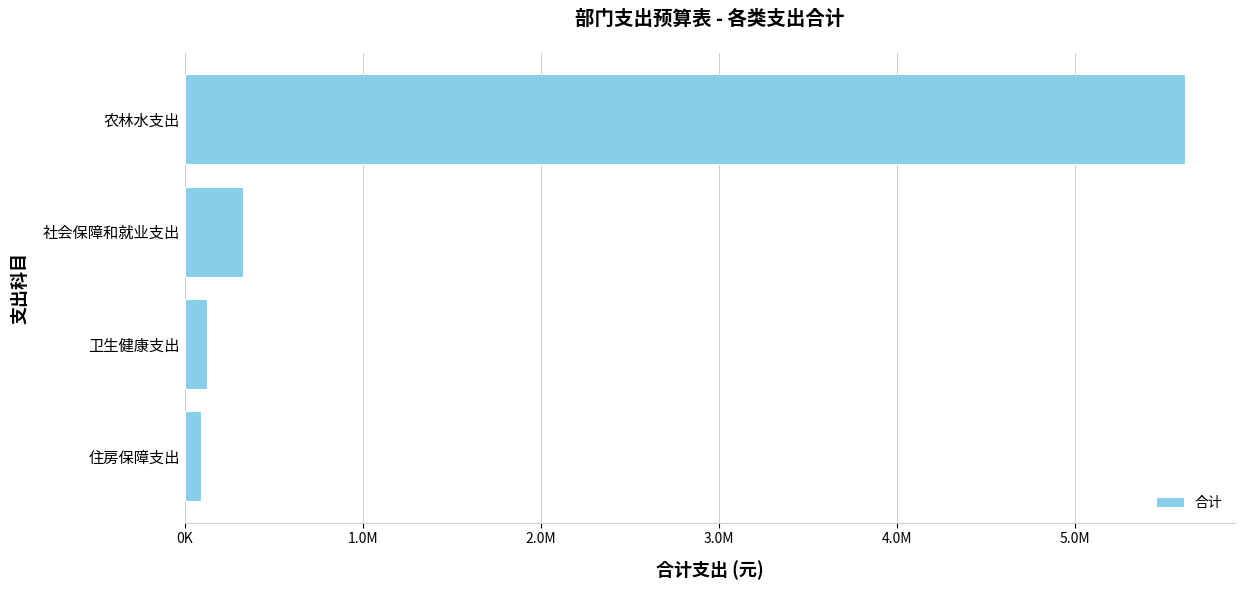

Does the chart contain any negative values?

No